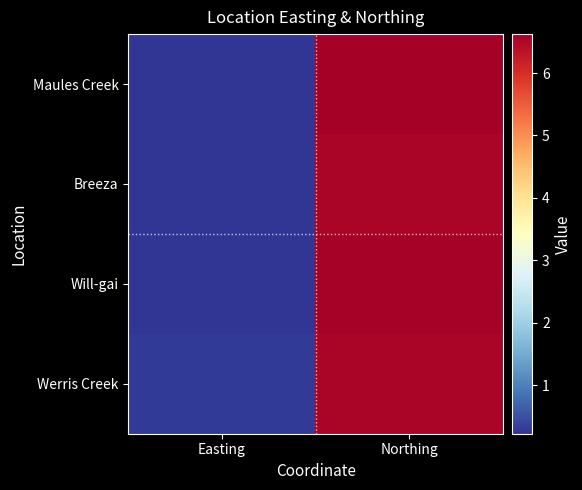

Reading left to right, what are all the values shown in this chart?

Maules Creek: Easting=225302	Northing=6623037
Breeza: Easting=237993	Northing=6542606
Will-gai: Easting=231804	Northing=6596392
Werris Creek: Easting=276783	Northing=6528734